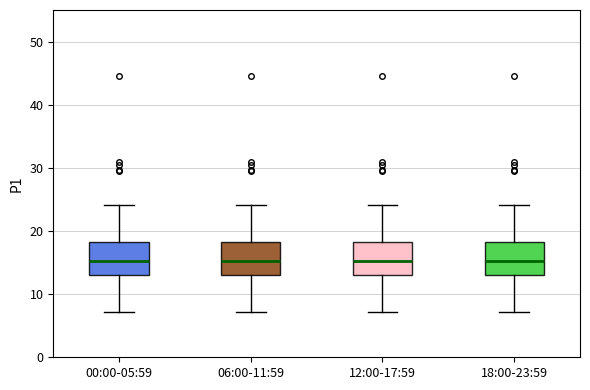

Reading left to right, read every box against the y-axis: the position of its median line, the range the box covers, and the ends of its whiskers. The values are not printed on the chart, so give them approximately, as read against the axis.

00:00-05:59: median 15, box 13 to 18, whiskers 7 to 24
06:00-11:59: median 15, box 13 to 18, whiskers 7 to 24
12:00-17:59: median 15, box 13 to 18, whiskers 7 to 24
18:00-23:59: median 15, box 13 to 18, whiskers 7 to 24